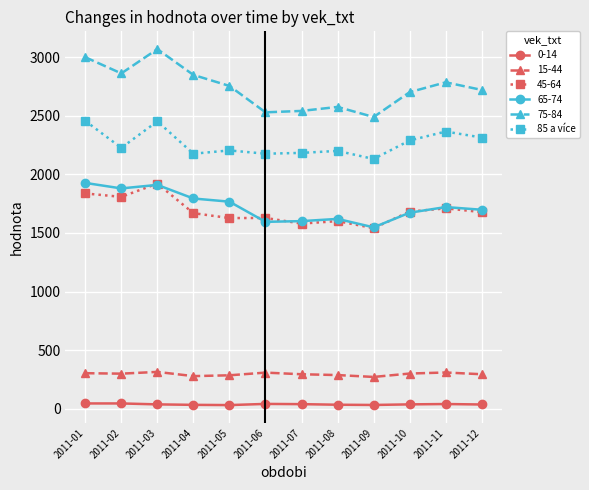

The value of 65-74 at 2011-06 is 952. True or false?

False